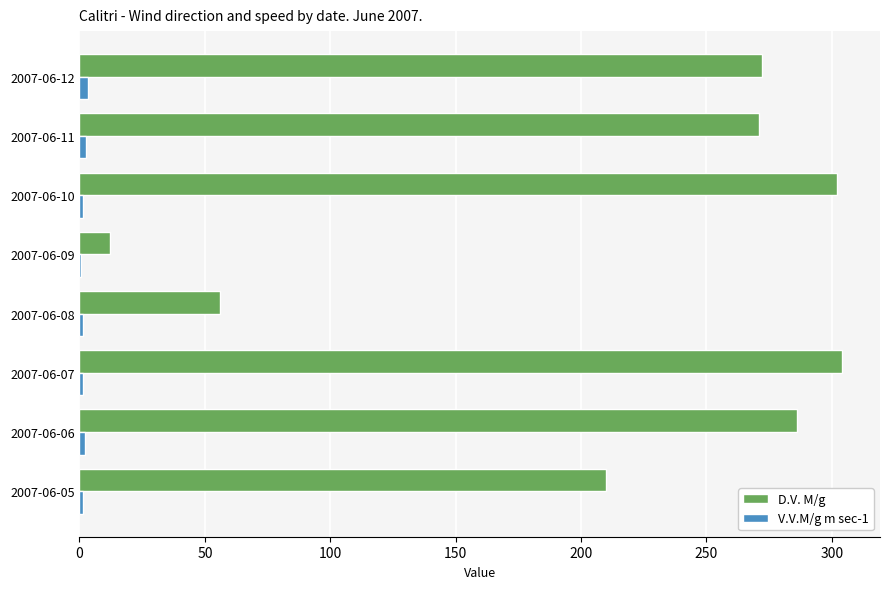

Is the value of V.V.M/g m sec-1 at 2007-06-07 greater than the value of D.V. M/g at 2007-06-10?

No